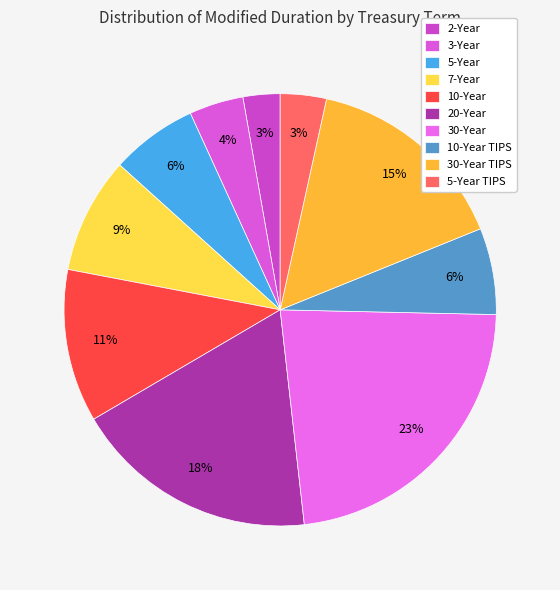

To the nearest percent, what percentage of the pie is 30-Year?

23%